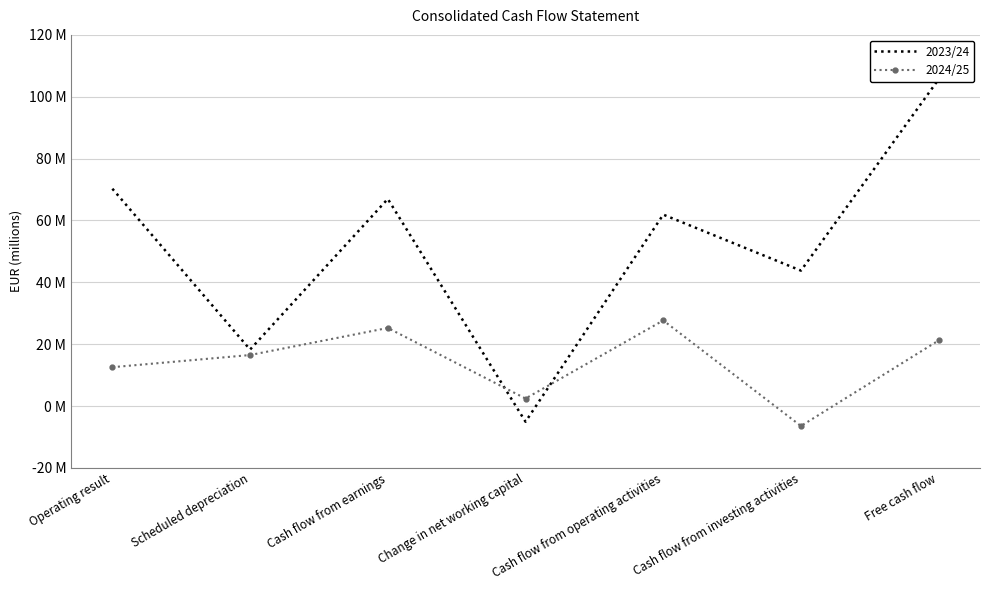

How many positive values does the 2024/25 series have?

6